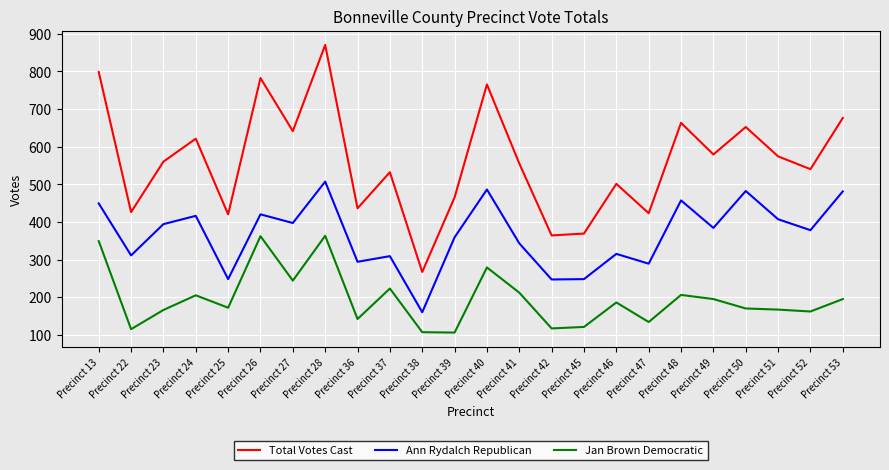

What is the difference between the maximum and minimum values in the Ann Rydalch Republican series?

347